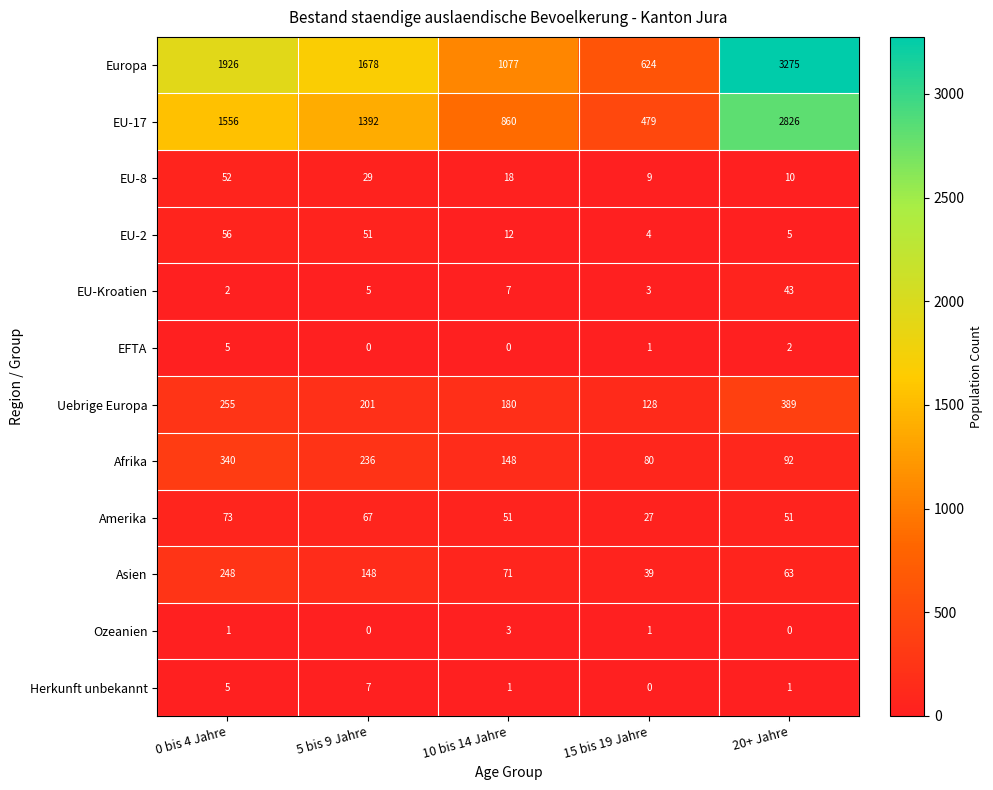

Which label corresponds to the largest value in the chart?

20+ Jahre